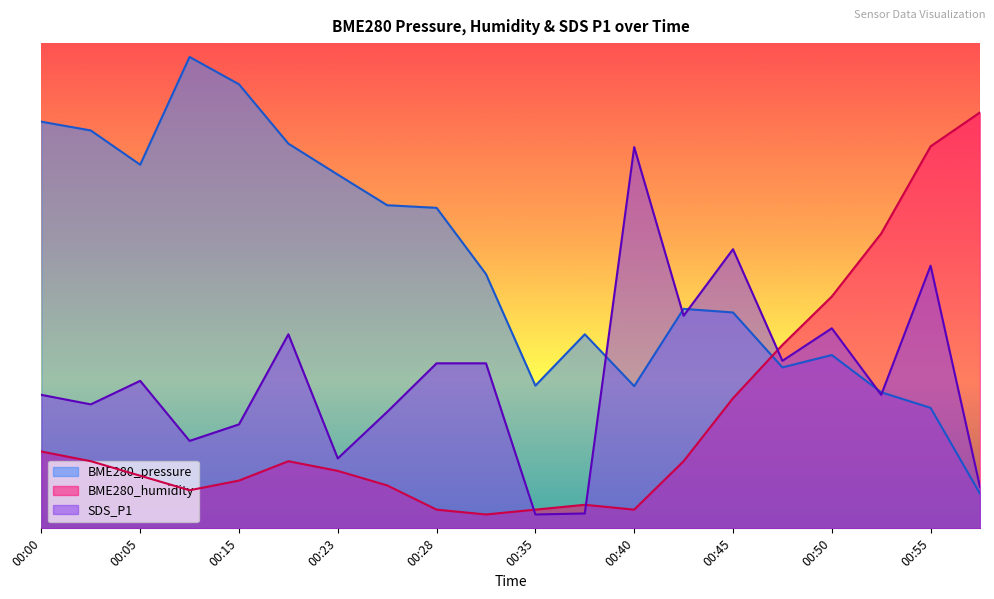

Which category has the lowest value in the SDS_P1 series?

00:35